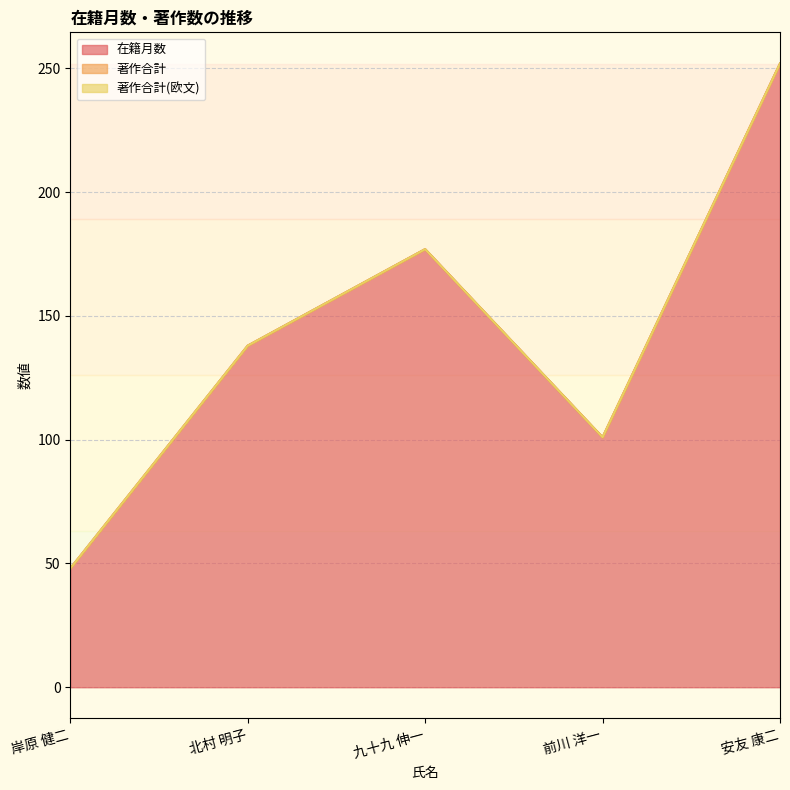

The 在籍月数 series shows 17 at 岸原 健二. True or false?

False